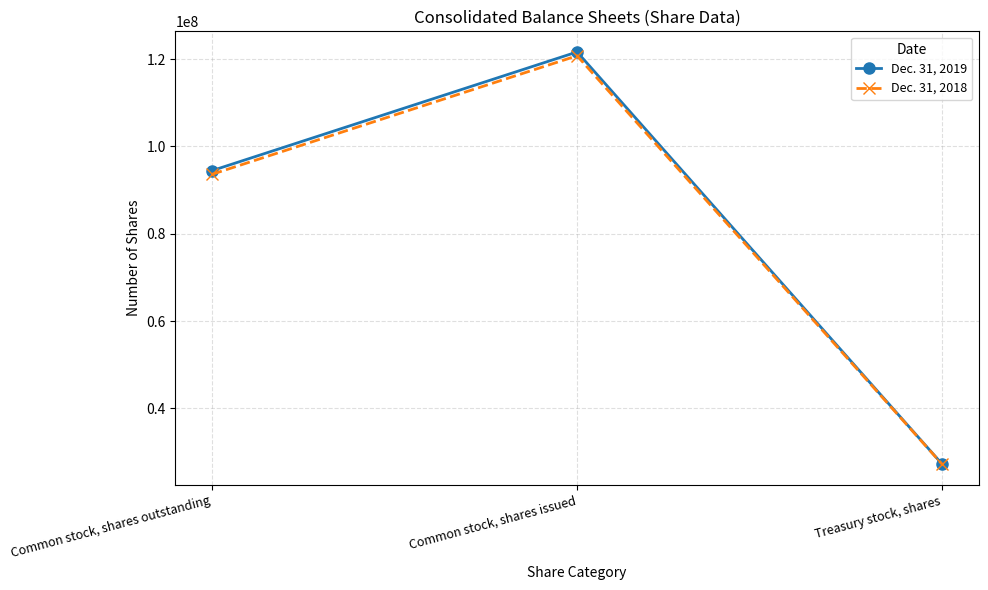

Between Common stock, shares outstanding and Common stock, shares issued, which series saw the biggest shift?

Dec. 31, 2019